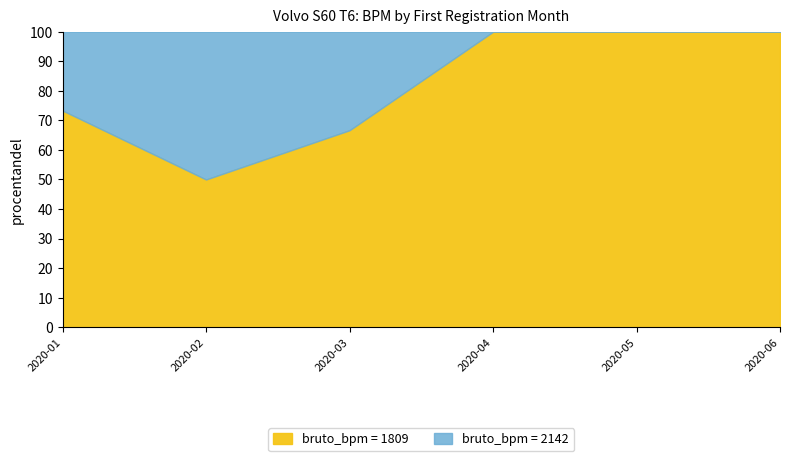

What is the maximum value for bruto_bpm = 1809?

100.0